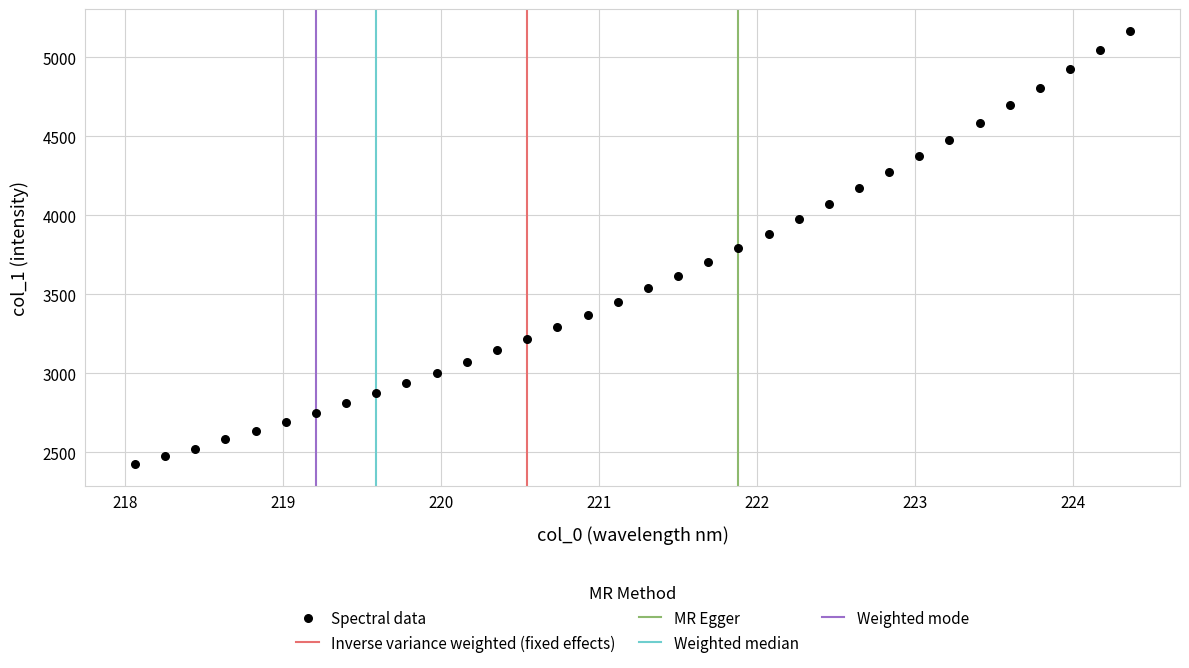

What is the range of Y values (max minus min)?

2741.6